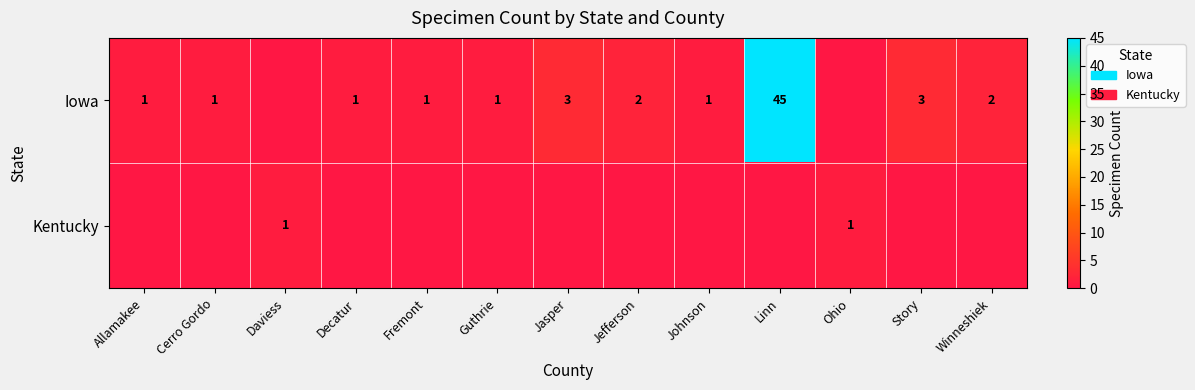

Is it true that Kentucky equals 1 at Ohio?

True